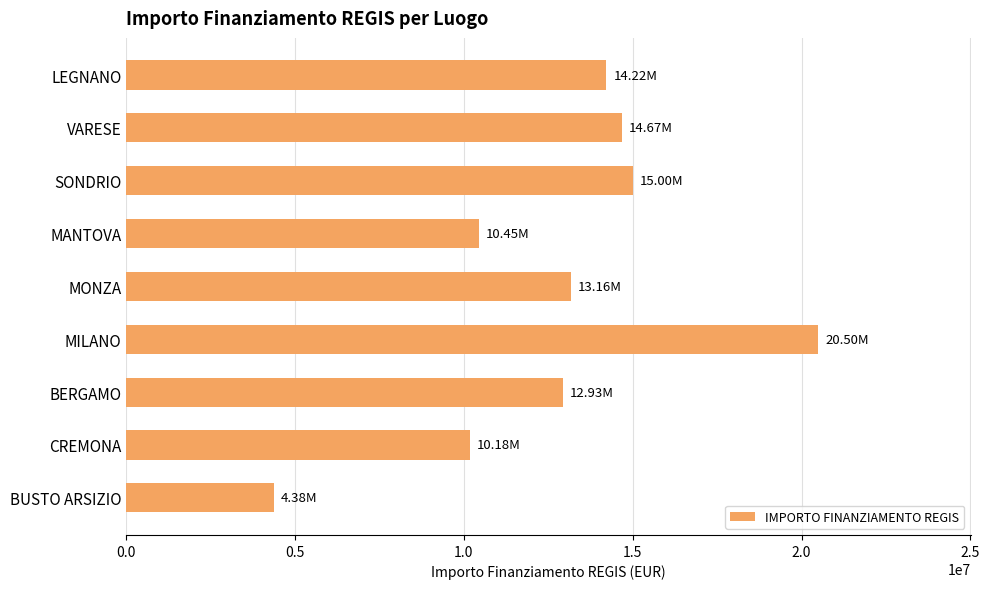

What is the change in value from MONZA to SONDRIO?

+1838698.8